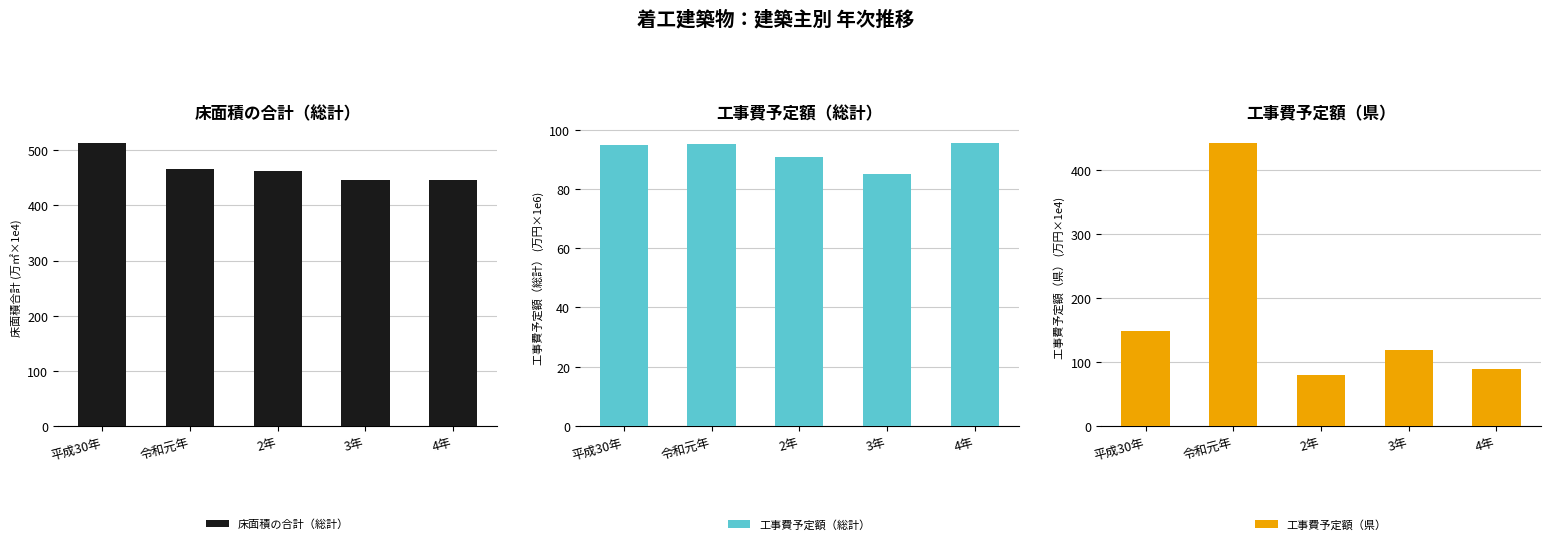

How many series are shown in this chart?

3